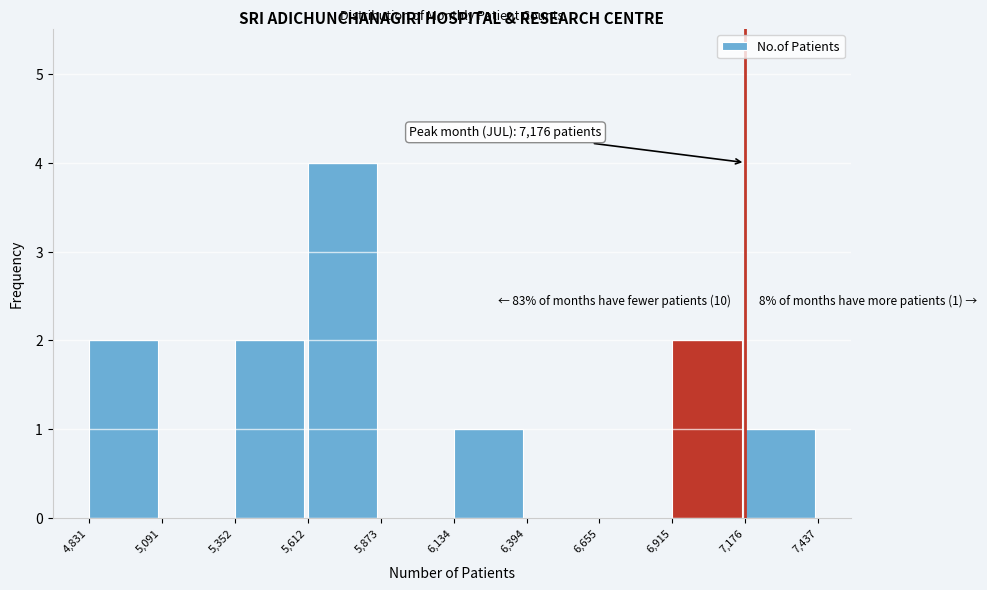

Over which range of the x-axis is the bar tallest?

5,612 to 5,873